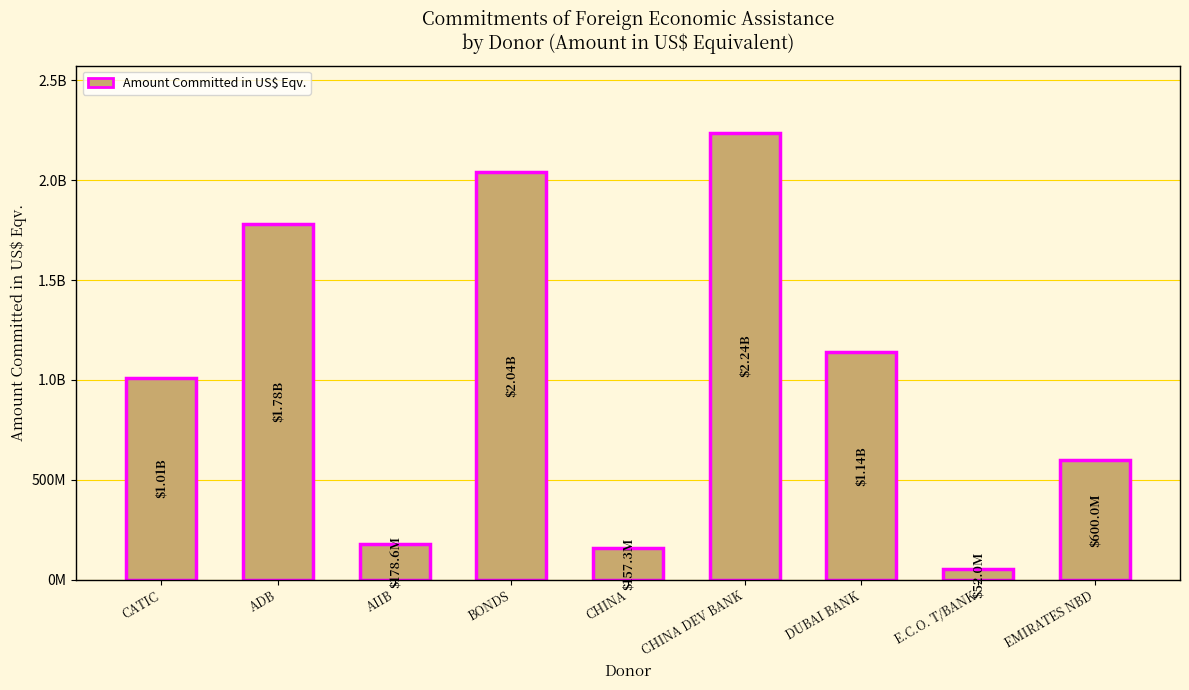

Which label corresponds to the largest value in the chart?

CHINA DEV BANK